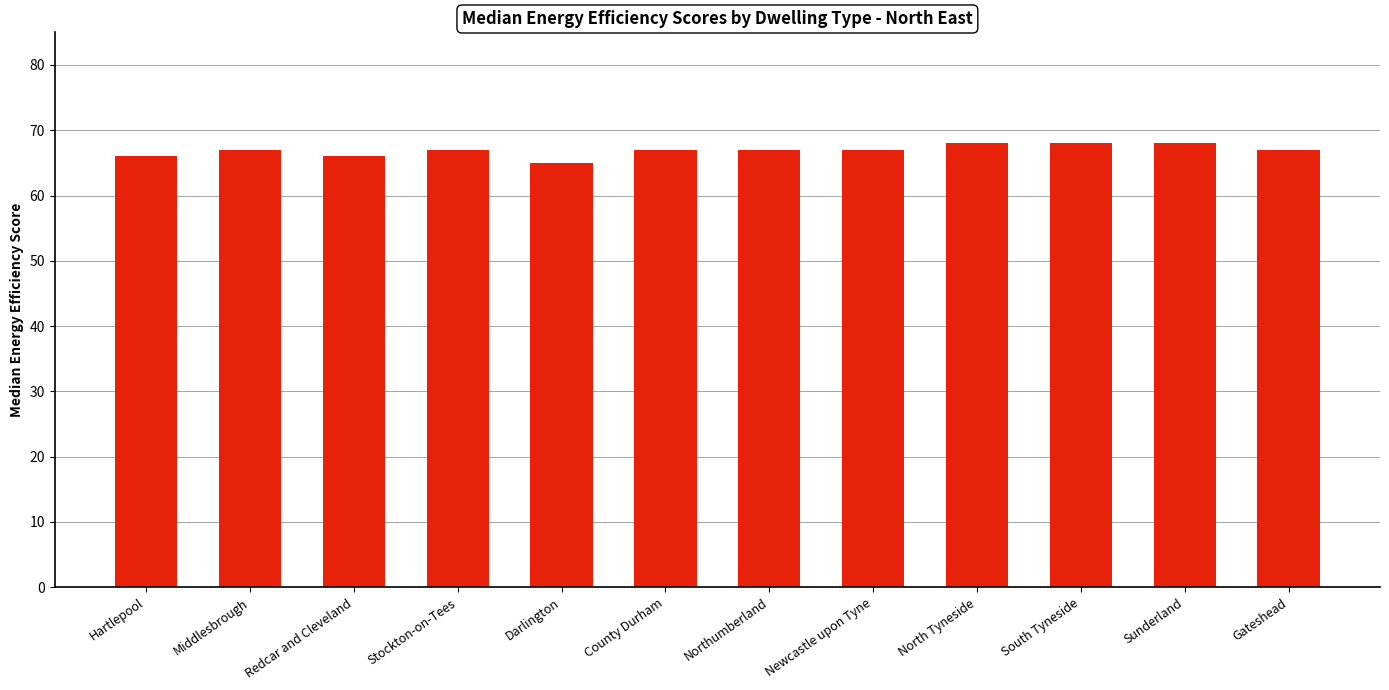

What is the label of the 8th bar from the right?

Darlington